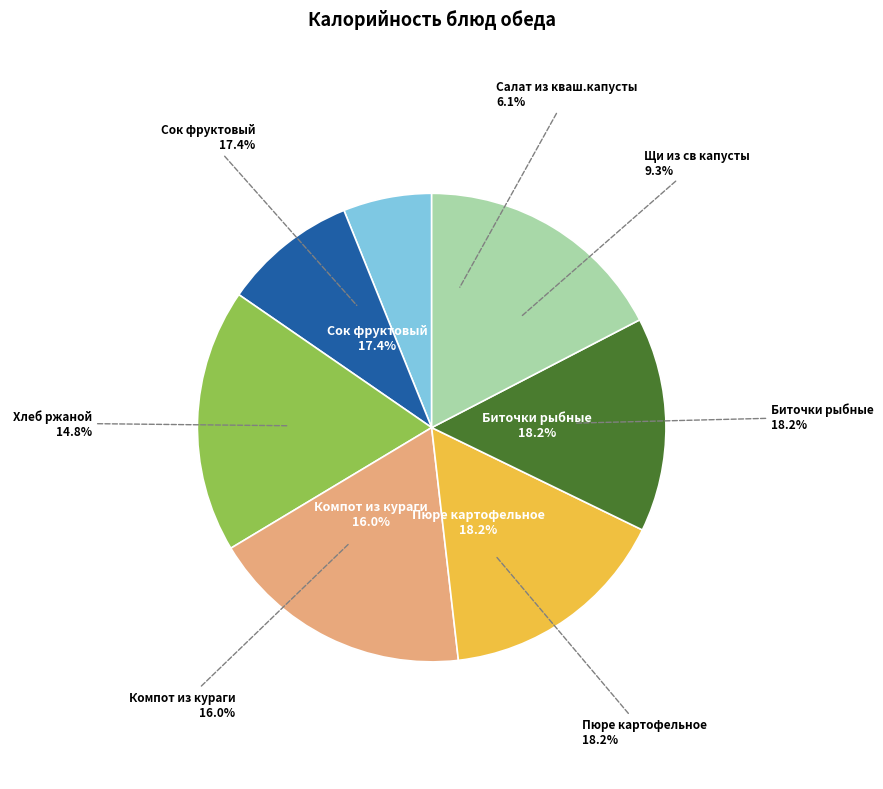

Rank the categories by value from lowest to highest.

Салат из кваш.капусты, Щи из св капусты, Хлеб ржаной, Компот из кураги, Сок фруктовый, Биточки рыбные, Пюре картофельное